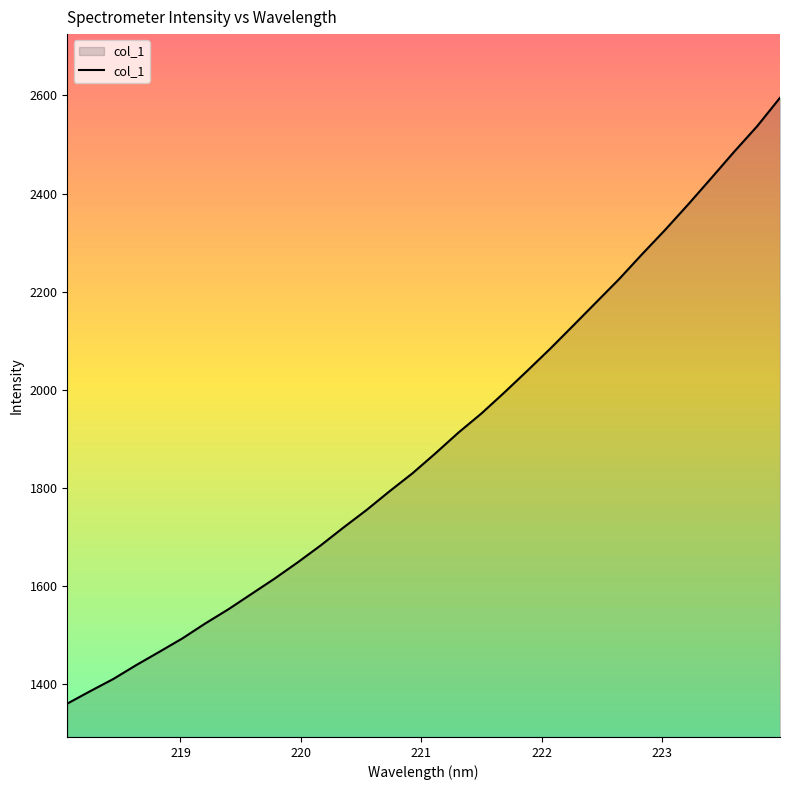

What is the difference between the maximum and minimum values?

1234.9